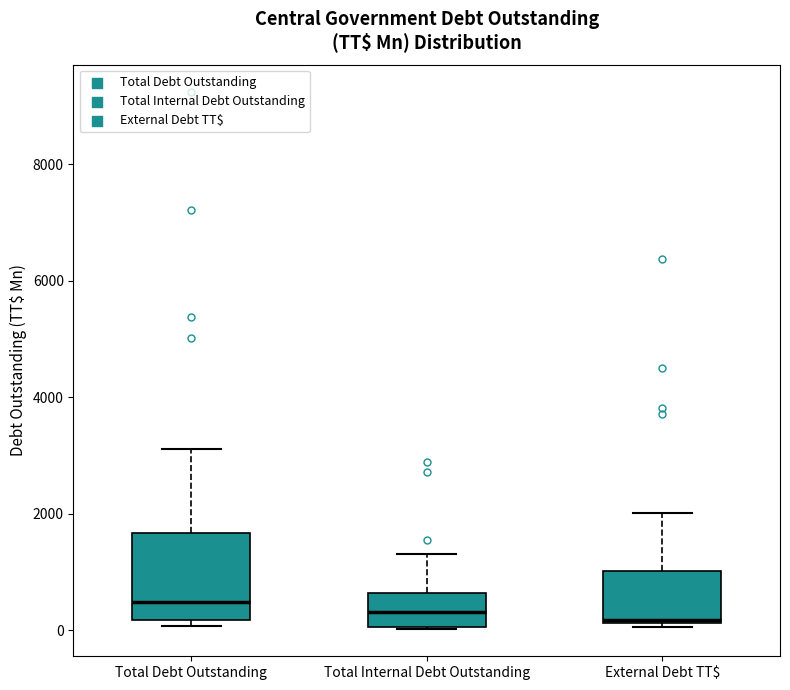

Where is the lower edge of the box for External Debt TT$ on the y-axis? The values are not printed on the chart, so give them approximately, as read against the axis.

200